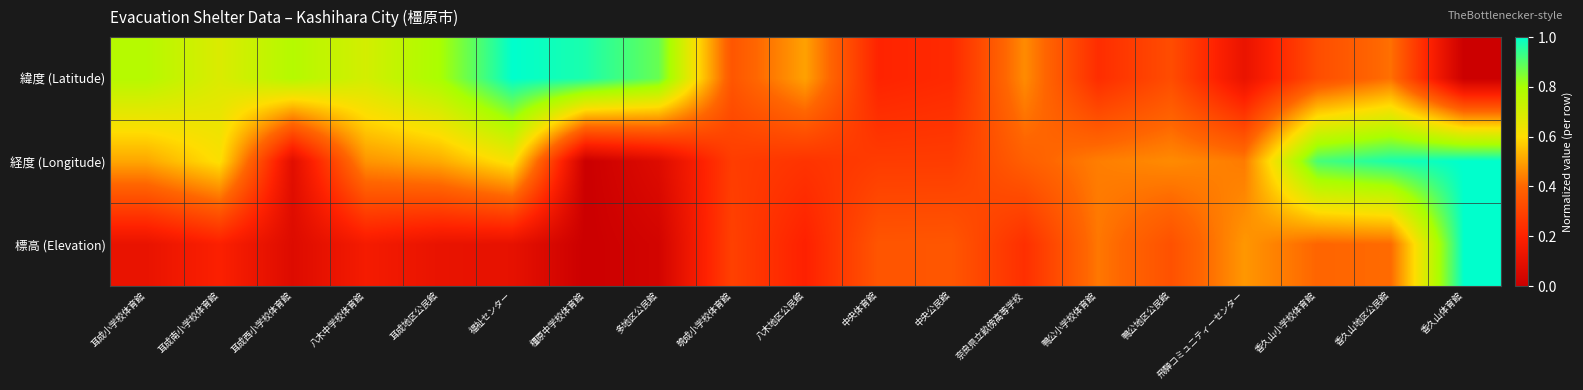

Reading right to left, transcribe all the data shown in this chart.

緯度 (Latitude): 香久山体育館=0.0	香久山地区公民館=0.4	香久山小学校体育館=0.3	飛騨コミュニティーセンター=0.1	鴨公地区公民館=0.3	鴨公小学校体育館=0.2	奈良県立畝傍高等学校=0.5	中央公民館=0.2	中央体育館=0.2	八木地区公民館=0.5	晩成小学校体育館=0.4	多地区公民館=0.9	橿原中学校体育館=1.0	福祉センター=1.0	耳成地区公民館=0.8	八木中学校体育館=0.7	耳成西小学校体育館=0.8	耳成南小学校体育館=0.7	耳成小学校体育館=0.8
経度 (Longitude): 香久山体育館=1.0	香久山地区公民館=1.0	香久山小学校体育館=0.9	飛騨コミュニティーセンター=0.4	鴨公地区公民館=0.5	鴨公小学校体育館=0.4	奈良県立畝傍高等学校=0.4	中央公民館=0.3	中央体育館=0.3	八木地区公民館=0.3	晩成小学校体育館=0.3	多地区公民館=0.1	橿原中学校体育館=0.0	福祉センター=0.6	耳成地区公民館=0.5	八木中学校体育館=0.5	耳成西小学校体育館=0.1	耳成南小学校体育館=0.6	耳成小学校体育館=0.5
標高 (Elevation): 香久山体育館=1.0	香久山地区公民館=0.4	香久山小学校体育館=0.4	飛騨コミュニティーセンター=0.5	鴨公地区公民館=0.3	鴨公小学校体育館=0.4	奈良県立畝傍高等学校=0.2	中央公民館=0.4	中央体育館=0.4	八木地区公民館=0.2	晩成小学校体育館=0.3	多地区公民館=0.0	橿原中学校体育館=0.0	福祉センター=0.1	耳成地区公民館=0.1	八木中学校体育館=0.2	耳成西小学校体育館=0.1	耳成南小学校体育館=0.2	耳成小学校体育館=0.1